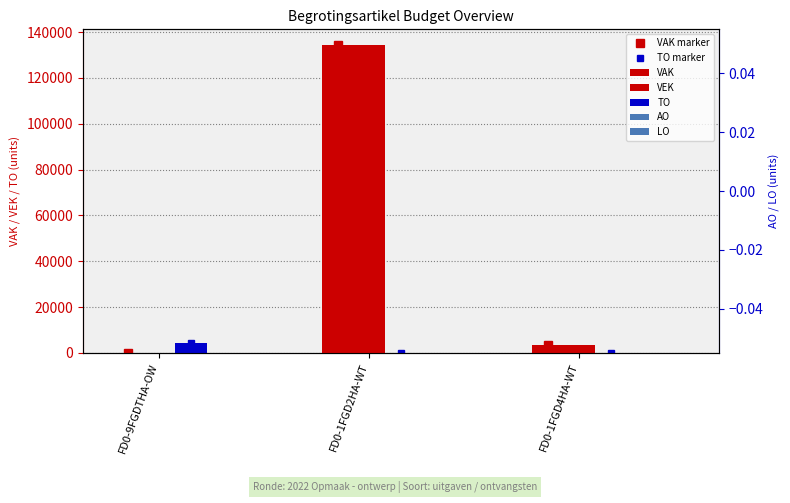

What are all the series names shown in the legend?

VAK, VEK, TO, AO, LO